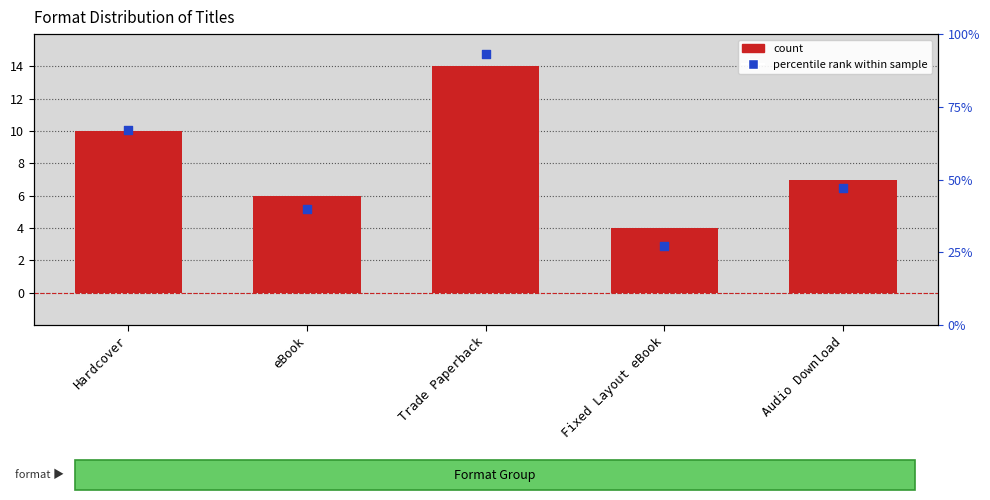

Which series contains the lowest Y value?

count